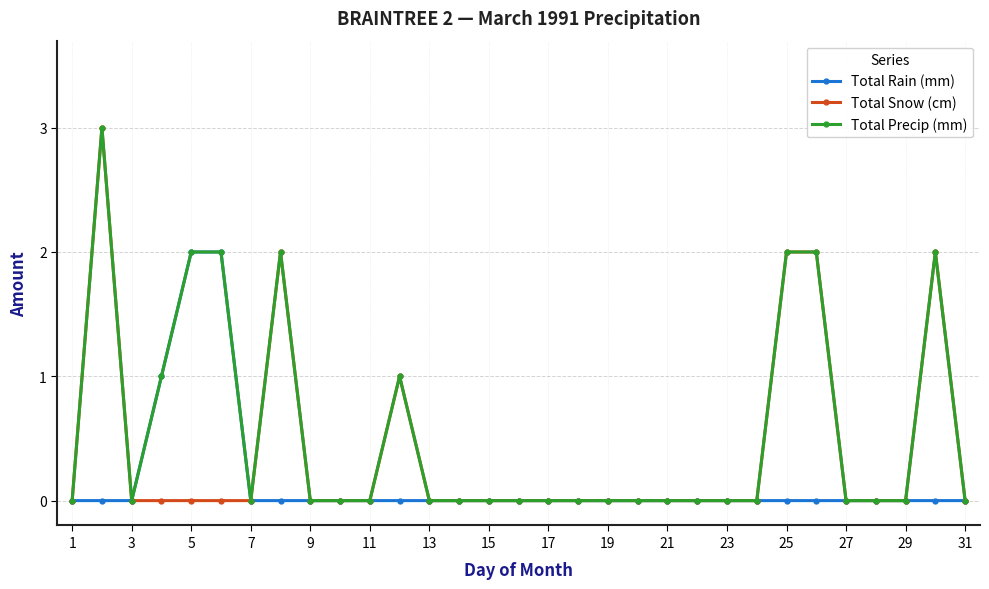

True or false: Total Snow (cm) has more than 1 interior local peaks.

True